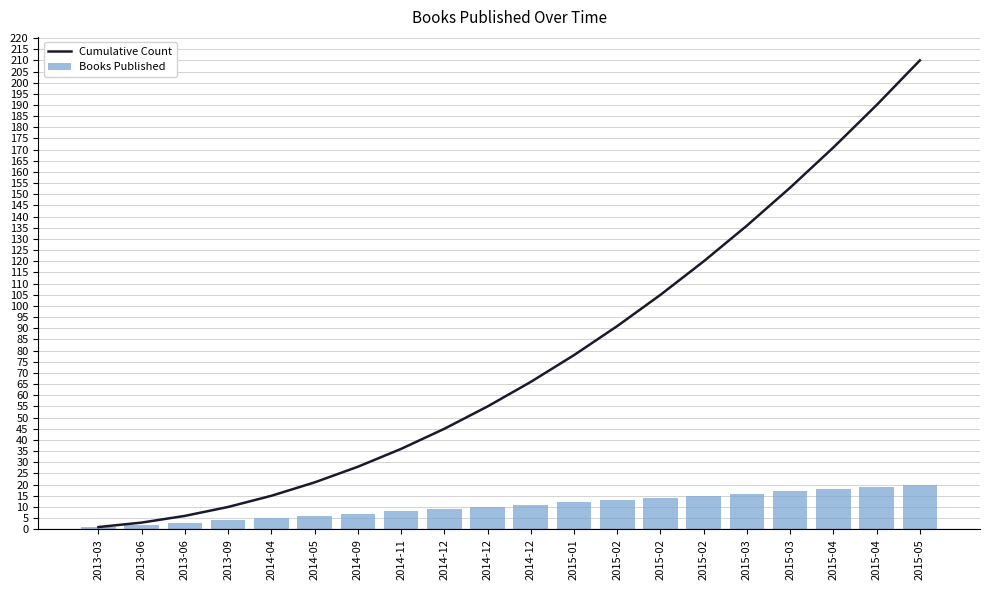

What is the lowest value of the Cumulative Count series?

1